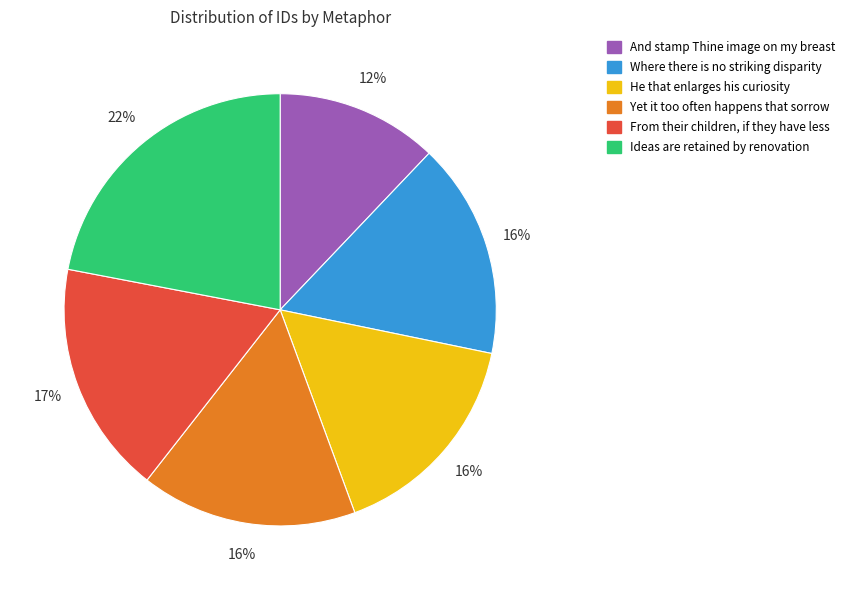

Does And stamp Thine image on my breast represent more than half of the total?

No